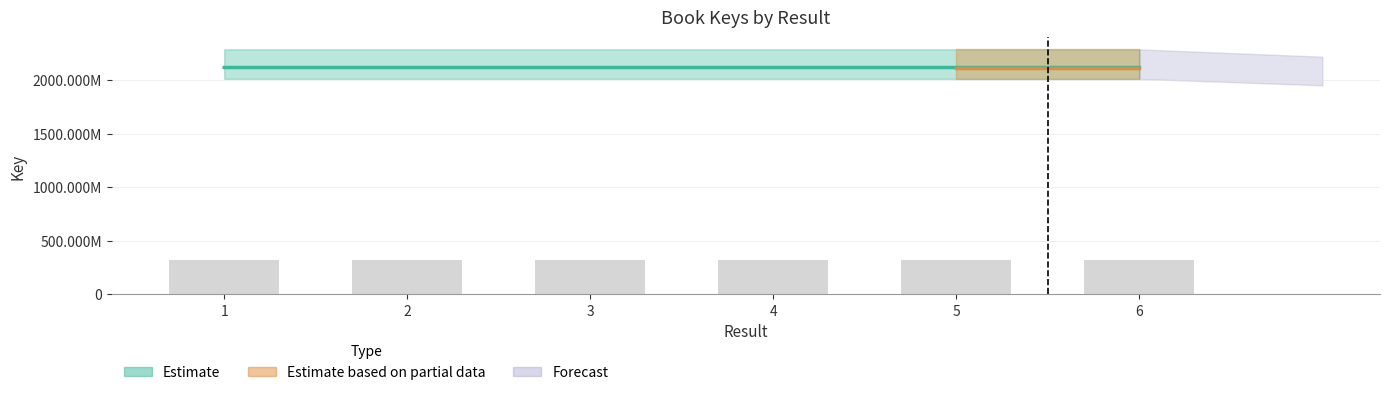

Reading left to right, list all the values displayed in this chart.

1=2117878558	2=2117887218	3=2117887259	4=2117887298	5=2117887708	6=2117887285